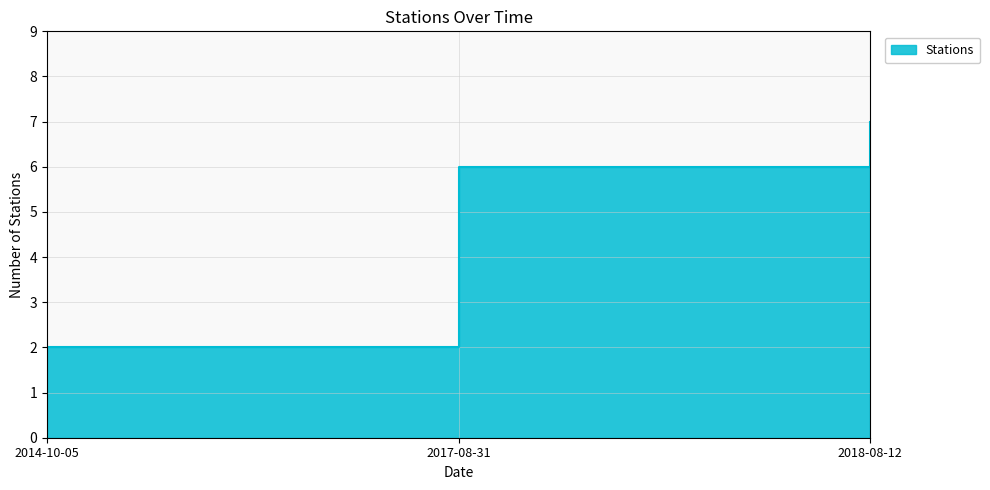

Reading left to right, transcribe all the data shown in this chart.

2014-10-05=2	2017-08-31=6	2018-08-12=7